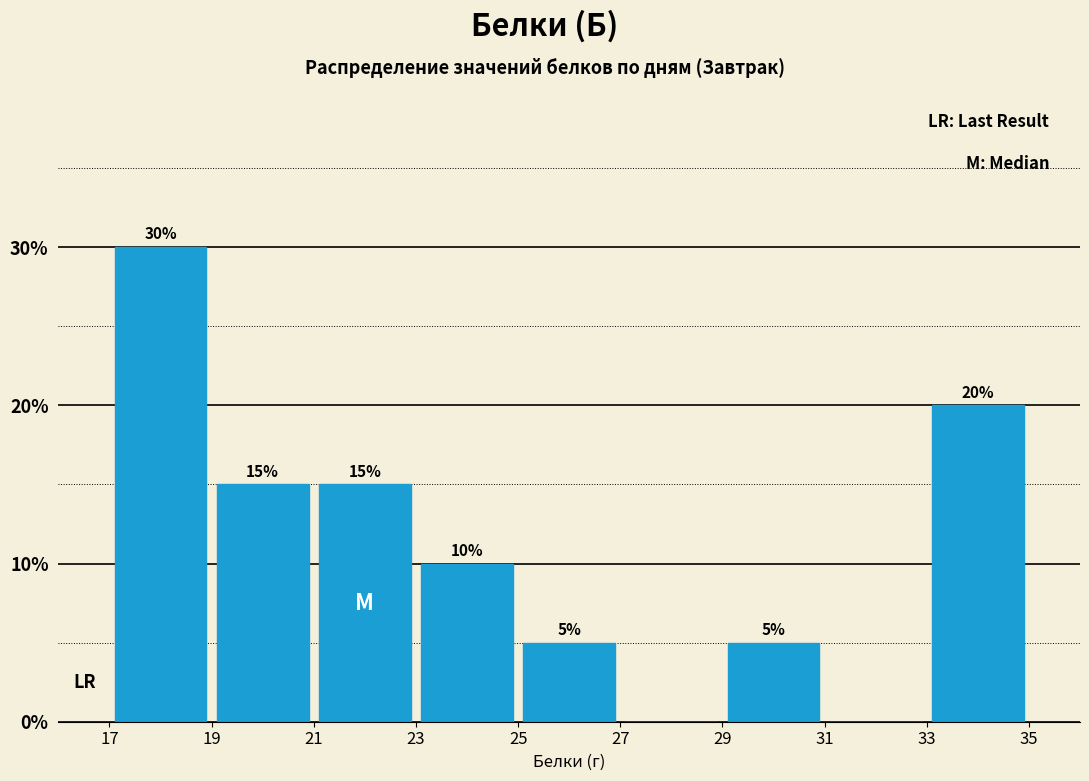

Over which range of the x-axis is the bar tallest?

17 to 19